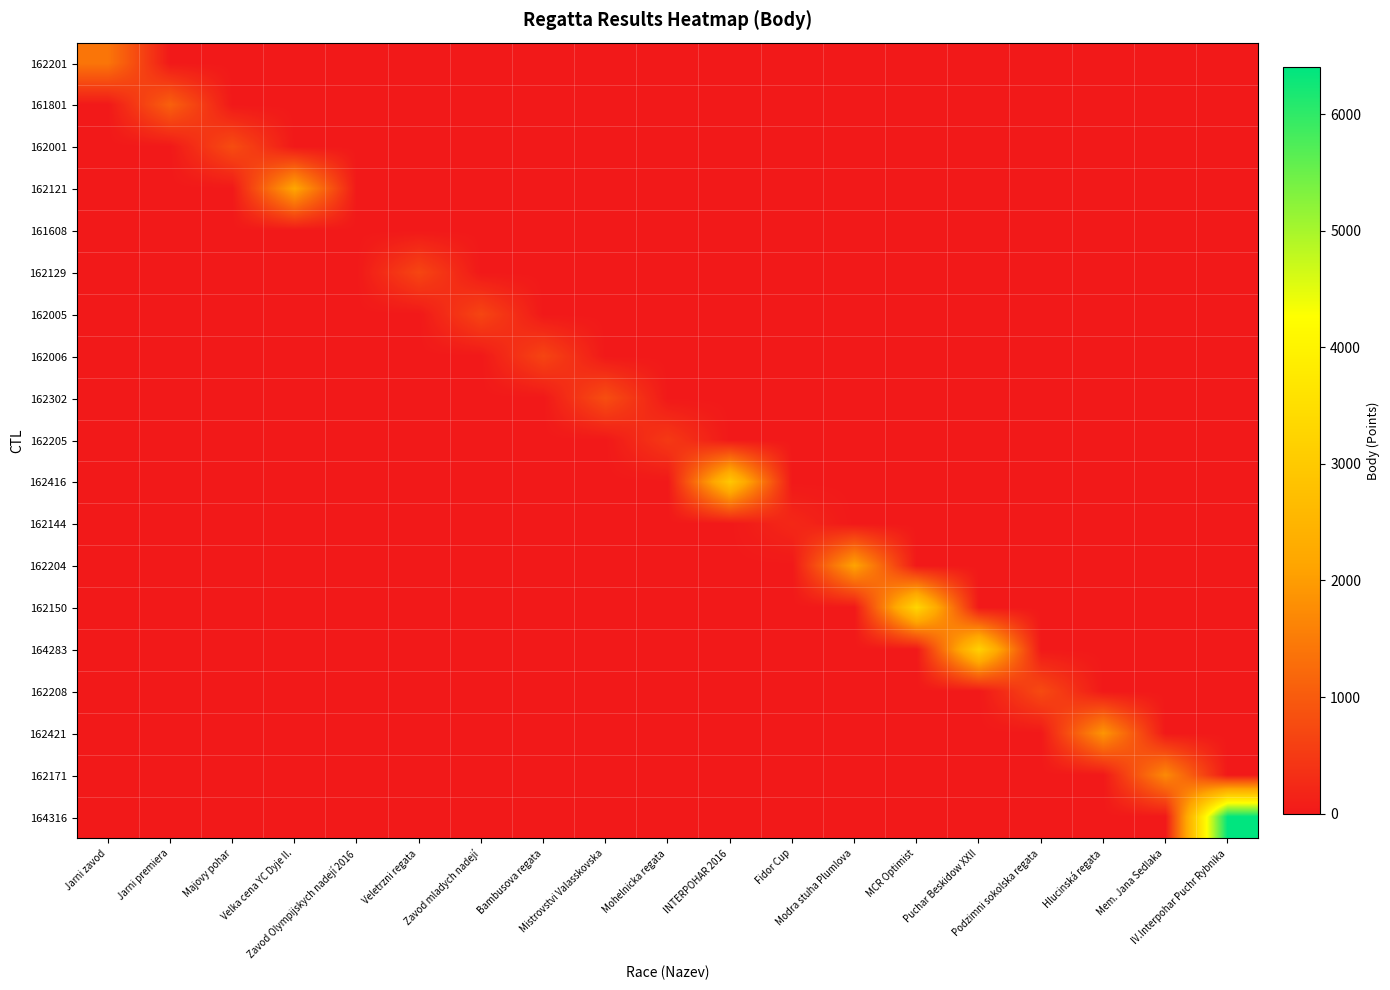

Reading left to right, what are all the values shown in this chart?

162201: Jarni zavod=1406	Jarni premiera=0	Majovy pohar=0	Velka cena YC Dyje II.=0	Zavod Olympijskych nadejí 2016=0	Veletrzni regata=0	Zavod mladych nadejí=0	Bambusova regata=0	Mistrovstvi Valasskovska=0	Mohelnicka regata=0	INTERPOHAR 2016=0	Fidor Cup=0	Modra stuha Plumlova=0	MCR Optimist=0	Puchar Beskidow XXII=0	Podzimni sokolska regata=0	Hlucinská regata=0	Mem. Jana Sedlaka=0	IV.Interpohar Puchr Rybnika=0
161801: Jarni zavod=0	Jarni premiera=1085	Majovy pohar=0	Velka cena YC Dyje II.=0	Zavod Olympijskych nadejí 2016=0	Veletrzni regata=0	Zavod mladych nadejí=0	Bambusova regata=0	Mistrovstvi Valasskovska=0	Mohelnicka regata=0	INTERPOHAR 2016=0	Fidor Cup=0	Modra stuha Plumlova=0	MCR Optimist=0	Puchar Beskidow XXII=0	Podzimni sokolska regata=0	Hlucinská regata=0	Mem. Jana Sedlaka=0	IV.Interpohar Puchr Rybnika=0
162001: Jarni zavod=0	Jarni premiera=0	Majovy pohar=782	Velka cena YC Dyje II.=0	Zavod Olympijskych nadejí 2016=0	Veletrzni regata=0	Zavod mladych nadejí=0	Bambusova regata=0	Mistrovstvi Valasskovska=0	Mohelnicka regata=0	INTERPOHAR 2016=0	Fidor Cup=0	Modra stuha Plumlova=0	MCR Optimist=0	Puchar Beskidow XXII=0	Podzimni sokolska regata=0	Hlucinská regata=0	Mem. Jana Sedlaka=0	IV.Interpohar Puchr Rybnika=0
162121: Jarni zavod=0	Jarni premiera=0	Majovy pohar=0	Velka cena YC Dyje II.=2172	Zavod Olympijskych nadejí 2016=0	Veletrzni regata=0	Zavod mladych nadejí=0	Bambusova regata=0	Mistrovstvi Valasskovska=0	Mohelnicka regata=0	INTERPOHAR 2016=0	Fidor Cup=0	Modra stuha Plumlova=0	MCR Optimist=0	Puchar Beskidow XXII=0	Podzimni sokolska regata=0	Hlucinská regata=0	Mem. Jana Sedlaka=0	IV.Interpohar Puchr Rybnika=0
161608: Jarni zavod=0	Jarni premiera=0	Majovy pohar=0	Velka cena YC Dyje II.=0	Zavod Olympijskych nadejí 2016=0	Veletrzni regata=0	Zavod mladych nadejí=0	Bambusova regata=0	Mistrovstvi Valasskovska=0	Mohelnicka regata=0	INTERPOHAR 2016=0	Fidor Cup=0	Modra stuha Plumlova=0	MCR Optimist=0	Puchar Beskidow XXII=0	Podzimni sokolska regata=0	Hlucinská regata=0	Mem. Jana Sedlaka=0	IV.Interpohar Puchr Rybnika=0
162129: Jarni zavod=0	Jarni premiera=0	Majovy pohar=0	Velka cena YC Dyje II.=0	Zavod Olympijskych nadejí 2016=0	Veletrzni regata=678	Zavod mladych nadejí=0	Bambusova regata=0	Mistrovstvi Valasskovska=0	Mohelnicka regata=0	INTERPOHAR 2016=0	Fidor Cup=0	Modra stuha Plumlova=0	MCR Optimist=0	Puchar Beskidow XXII=0	Podzimni sokolska regata=0	Hlucinská regata=0	Mem. Jana Sedlaka=0	IV.Interpohar Puchr Rybnika=0
162005: Jarni zavod=0	Jarni premiera=0	Majovy pohar=0	Velka cena YC Dyje II.=0	Zavod Olympijskych nadejí 2016=0	Veletrzni regata=0	Zavod mladych nadejí=672	Bambusova regata=0	Mistrovstvi Valasskovska=0	Mohelnicka regata=0	INTERPOHAR 2016=0	Fidor Cup=0	Modra stuha Plumlova=0	MCR Optimist=0	Puchar Beskidow XXII=0	Podzimni sokolska regata=0	Hlucinská regata=0	Mem. Jana Sedlaka=0	IV.Interpohar Puchr Rybnika=0
162006: Jarni zavod=0	Jarni premiera=0	Majovy pohar=0	Velka cena YC Dyje II.=0	Zavod Olympijskych nadejí 2016=0	Veletrzni regata=0	Zavod mladych nadejí=0	Bambusova regata=663	Mistrovstvi Valasskovska=0	Mohelnicka regata=0	INTERPOHAR 2016=0	Fidor Cup=0	Modra stuha Plumlova=0	MCR Optimist=0	Puchar Beskidow XXII=0	Podzimni sokolska regata=0	Hlucinská regata=0	Mem. Jana Sedlaka=0	IV.Interpohar Puchr Rybnika=0
162302: Jarni zavod=0	Jarni premiera=0	Majovy pohar=0	Velka cena YC Dyje II.=0	Zavod Olympijskych nadejí 2016=0	Veletrzni regata=0	Zavod mladych nadejí=0	Bambusova regata=0	Mistrovstvi Valasskovska=804	Mohelnicka regata=0	INTERPOHAR 2016=0	Fidor Cup=0	Modra stuha Plumlova=0	MCR Optimist=0	Puchar Beskidow XXII=0	Podzimni sokolska regata=0	Hlucinská regata=0	Mem. Jana Sedlaka=0	IV.Interpohar Puchr Rybnika=0
162205: Jarni zavod=0	Jarni premiera=0	Majovy pohar=0	Velka cena YC Dyje II.=0	Zavod Olympijskych nadejí 2016=0	Veletrzni regata=0	Zavod mladych nadejí=0	Bambusova regata=0	Mistrovstvi Valasskovska=0	Mohelnicka regata=486	INTERPOHAR 2016=0	Fidor Cup=0	Modra stuha Plumlova=0	MCR Optimist=0	Puchar Beskidow XXII=0	Podzimni sokolska regata=0	Hlucinská regata=0	Mem. Jana Sedlaka=0	IV.Interpohar Puchr Rybnika=0
162416: Jarni zavod=0	Jarni premiera=0	Majovy pohar=0	Velka cena YC Dyje II.=0	Zavod Olympijskych nadejí 2016=0	Veletrzni regata=0	Zavod mladych nadejí=0	Bambusova regata=0	Mistrovstvi Valasskovska=0	Mohelnicka regata=0	INTERPOHAR 2016=2946	Fidor Cup=0	Modra stuha Plumlova=0	MCR Optimist=0	Puchar Beskidow XXII=0	Podzimni sokolska regata=0	Hlucinská regata=0	Mem. Jana Sedlaka=0	IV.Interpohar Puchr Rybnika=0
162144: Jarni zavod=0	Jarni premiera=0	Majovy pohar=0	Velka cena YC Dyje II.=0	Zavod Olympijskych nadejí 2016=0	Veletrzni regata=0	Zavod mladych nadejí=0	Bambusova regata=0	Mistrovstvi Valasskovska=0	Mohelnicka regata=0	INTERPOHAR 2016=0	Fidor Cup=226	Modra stuha Plumlova=0	MCR Optimist=0	Puchar Beskidow XXII=0	Podzimni sokolska regata=0	Hlucinská regata=0	Mem. Jana Sedlaka=0	IV.Interpohar Puchr Rybnika=0
162204: Jarni zavod=0	Jarni premiera=0	Majovy pohar=0	Velka cena YC Dyje II.=0	Zavod Olympijskych nadejí 2016=0	Veletrzni regata=0	Zavod mladych nadejí=0	Bambusova regata=0	Mistrovstvi Valasskovska=0	Mohelnicka regata=0	INTERPOHAR 2016=0	Fidor Cup=0	Modra stuha Plumlova=2109	MCR Optimist=0	Puchar Beskidow XXII=0	Podzimni sokolska regata=0	Hlucinská regata=0	Mem. Jana Sedlaka=0	IV.Interpohar Puchr Rybnika=0
162150: Jarni zavod=0	Jarni premiera=0	Majovy pohar=0	Velka cena YC Dyje II.=0	Zavod Olympijskych nadejí 2016=0	Veletrzni regata=0	Zavod mladych nadejí=0	Bambusova regata=0	Mistrovstvi Valasskovska=0	Mohelnicka regata=0	INTERPOHAR 2016=0	Fidor Cup=0	Modra stuha Plumlova=0	MCR Optimist=3297	Puchar Beskidow XXII=0	Podzimni sokolska regata=0	Hlucinská regata=0	Mem. Jana Sedlaka=0	IV.Interpohar Puchr Rybnika=0
164283: Jarni zavod=0	Jarni premiera=0	Majovy pohar=0	Velka cena YC Dyje II.=0	Zavod Olympijskych nadejí 2016=0	Veletrzni regata=0	Zavod mladych nadejí=0	Bambusova regata=0	Mistrovstvi Valasskovska=0	Mohelnicka regata=0	INTERPOHAR 2016=0	Fidor Cup=0	Modra stuha Plumlova=0	MCR Optimist=0	Puchar Beskidow XXII=3173	Podzimni sokolska regata=0	Hlucinská regata=0	Mem. Jana Sedlaka=0	IV.Interpohar Puchr Rybnika=0
162208: Jarni zavod=0	Jarni premiera=0	Majovy pohar=0	Velka cena YC Dyje II.=0	Zavod Olympijskych nadejí 2016=0	Veletrzni regata=0	Zavod mladych nadejí=0	Bambusova regata=0	Mistrovstvi Valasskovska=0	Mohelnicka regata=0	INTERPOHAR 2016=0	Fidor Cup=0	Modra stuha Plumlova=0	MCR Optimist=0	Puchar Beskidow XXII=0	Podzimni sokolska regata=754	Hlucinská regata=0	Mem. Jana Sedlaka=0	IV.Interpohar Puchr Rybnika=0
162421: Jarni zavod=0	Jarni premiera=0	Majovy pohar=0	Velka cena YC Dyje II.=0	Zavod Olympijskych nadejí 2016=0	Veletrzni regata=0	Zavod mladych nadejí=0	Bambusova regata=0	Mistrovstvi Valasskovska=0	Mohelnicka regata=0	INTERPOHAR 2016=0	Fidor Cup=0	Modra stuha Plumlova=0	MCR Optimist=0	Puchar Beskidow XXII=0	Podzimni sokolska regata=0	Hlucinská regata=1892	Mem. Jana Sedlaka=0	IV.Interpohar Puchr Rybnika=0
162171: Jarni zavod=0	Jarni premiera=0	Majovy pohar=0	Velka cena YC Dyje II.=0	Zavod Olympijskych nadejí 2016=0	Veletrzni regata=0	Zavod mladych nadejí=0	Bambusova regata=0	Mistrovstvi Valasskovska=0	Mohelnicka regata=0	INTERPOHAR 2016=0	Fidor Cup=0	Modra stuha Plumlova=0	MCR Optimist=0	Puchar Beskidow XXII=0	Podzimni sokolska regata=0	Hlucinská regata=0	Mem. Jana Sedlaka=1713	IV.Interpohar Puchr Rybnika=0
164316: Jarni zavod=0	Jarni premiera=0	Majovy pohar=0	Velka cena YC Dyje II.=0	Zavod Olympijskych nadejí 2016=0	Veletrzni regata=0	Zavod mladych nadejí=0	Bambusova regata=0	Mistrovstvi Valasskovska=0	Mohelnicka regata=0	INTERPOHAR 2016=0	Fidor Cup=0	Modra stuha Plumlova=0	MCR Optimist=0	Puchar Beskidow XXII=0	Podzimni sokolska regata=0	Hlucinská regata=0	Mem. Jana Sedlaka=0	IV.Interpohar Puchr Rybnika=6400